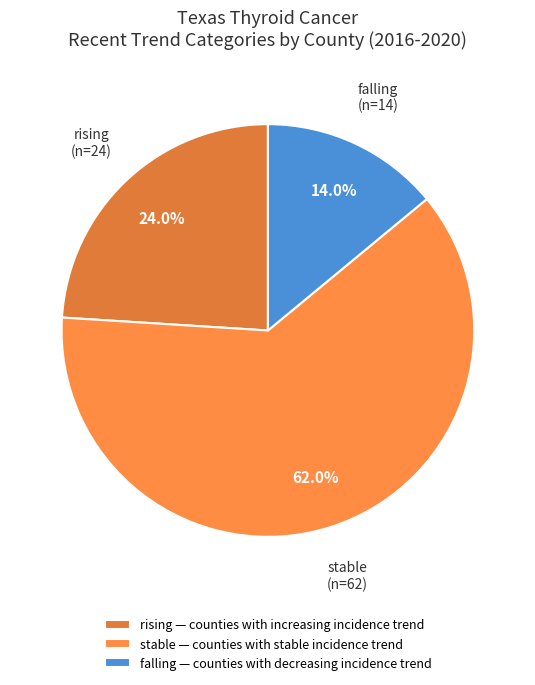

What is the majority slice?

stable